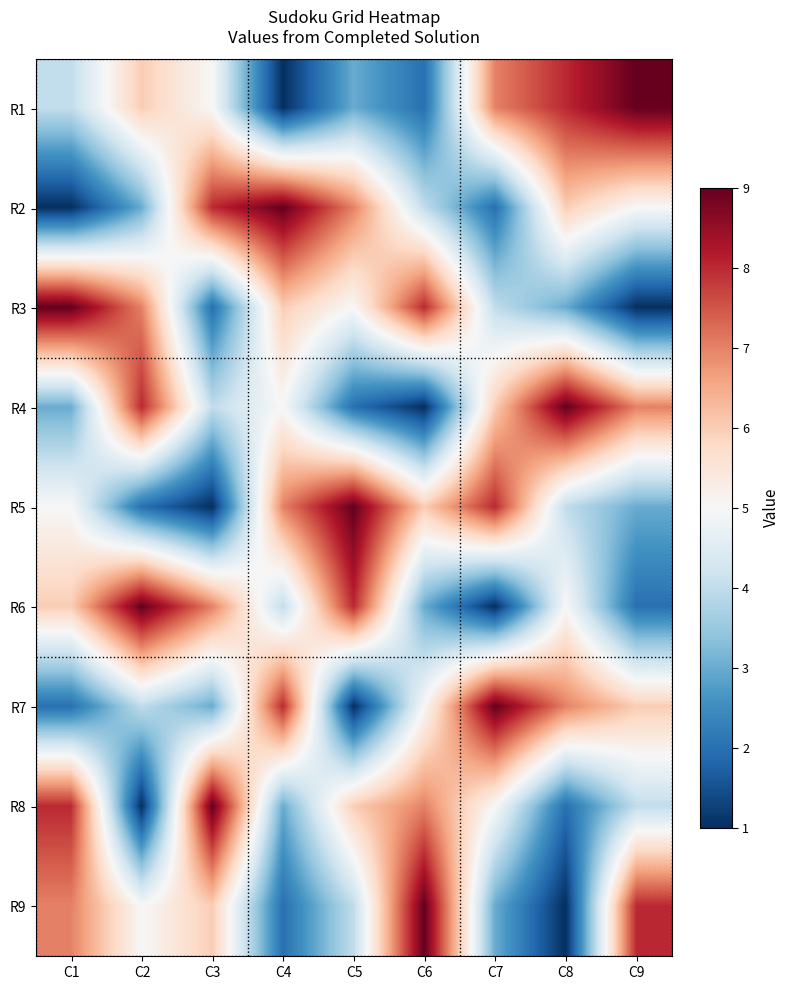

At how many categories does at least one series exceed 5?

9